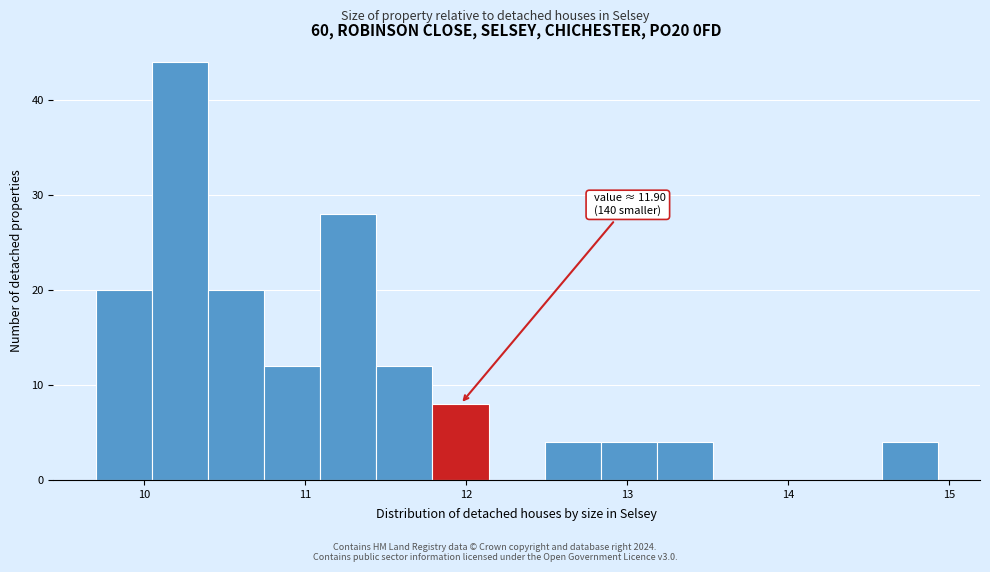

Around what value on the x-axis is the tallest bar? Give the approximate position of its centre, as read against the axis.

10.2